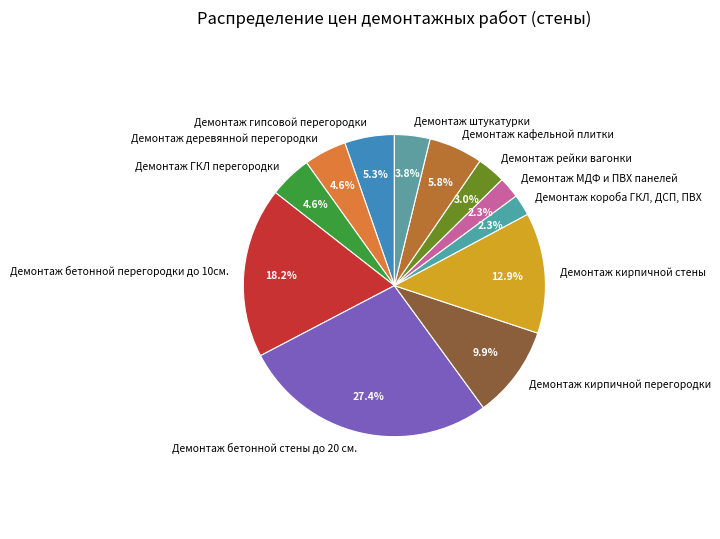

What portion of the pie excludes Демонтаж короба ГКЛ, ДСП, ПВХ?

97.7%